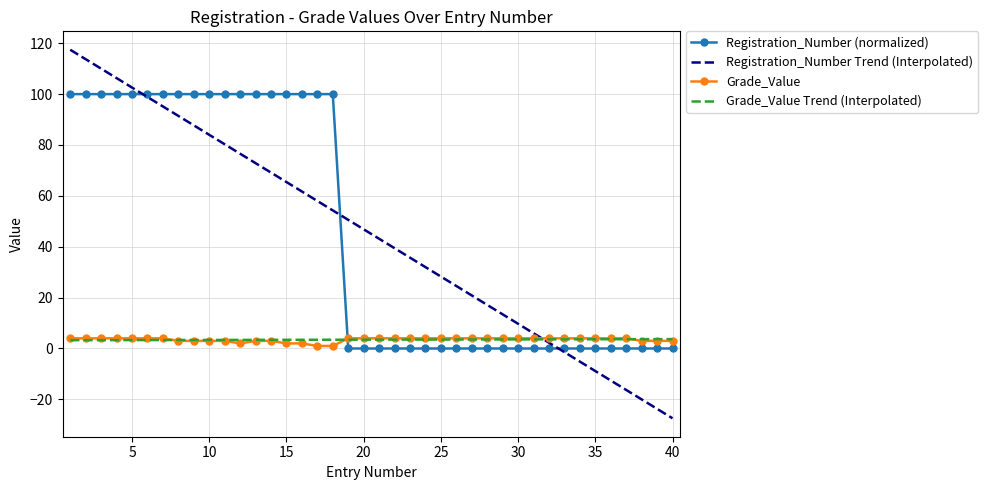

What is the maximum value shown in the chart?

117.4